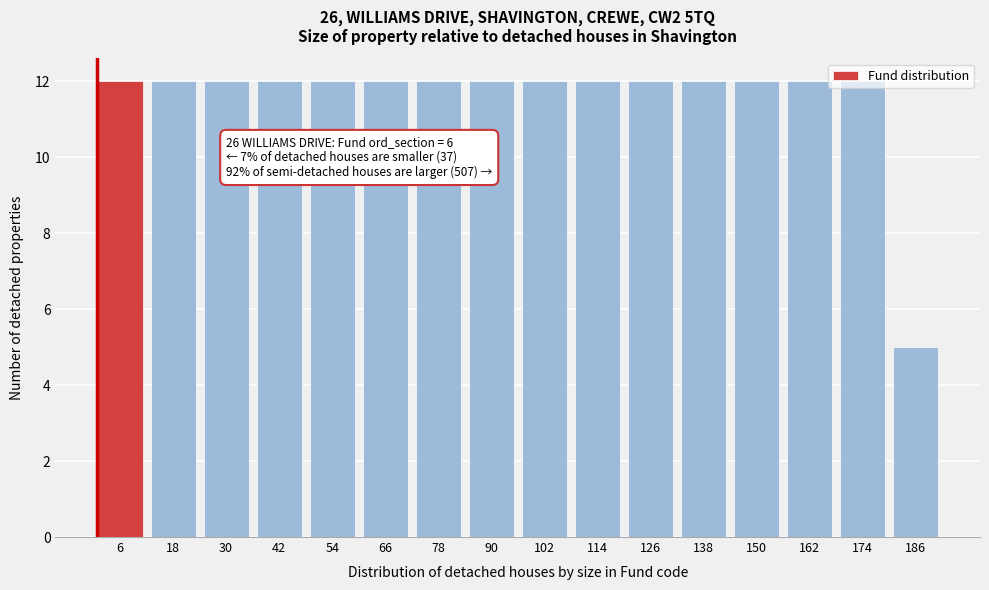

Where is the data nearest to the value 8?

186